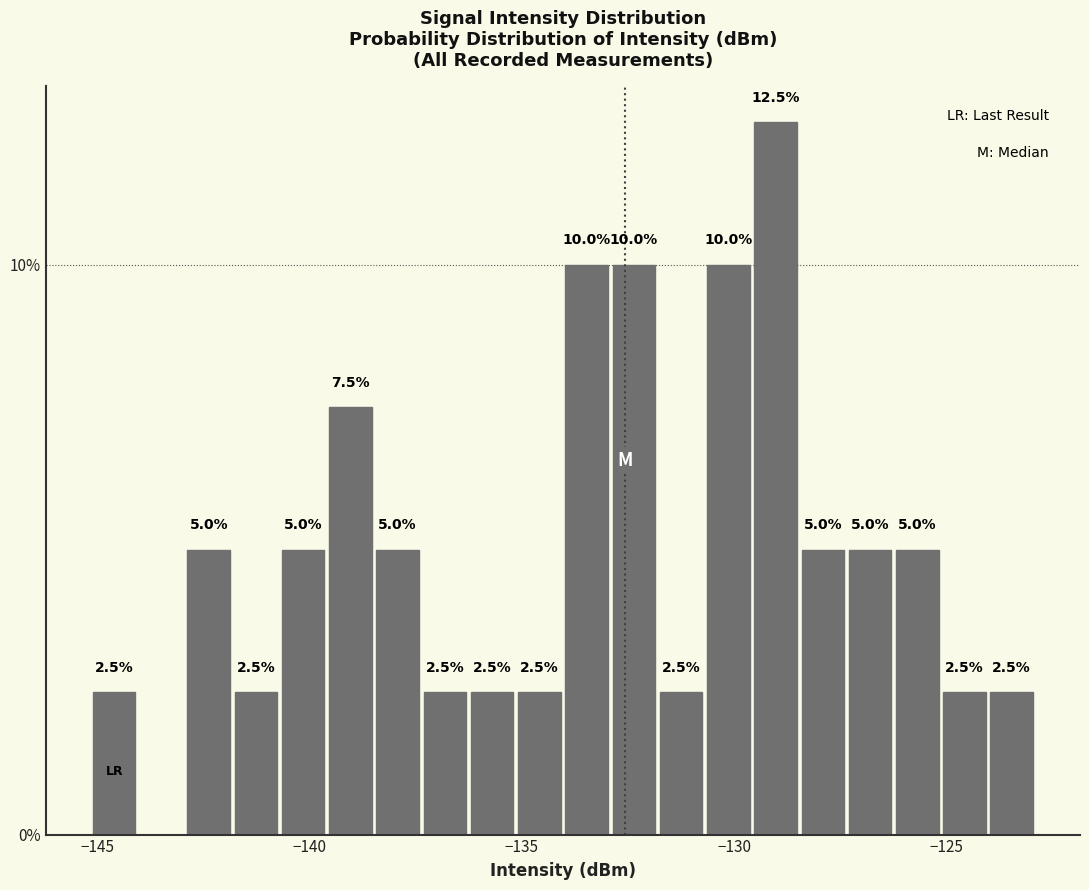

Read against the x-axis, roughly where is the centre of the tallest bar?

-129.0